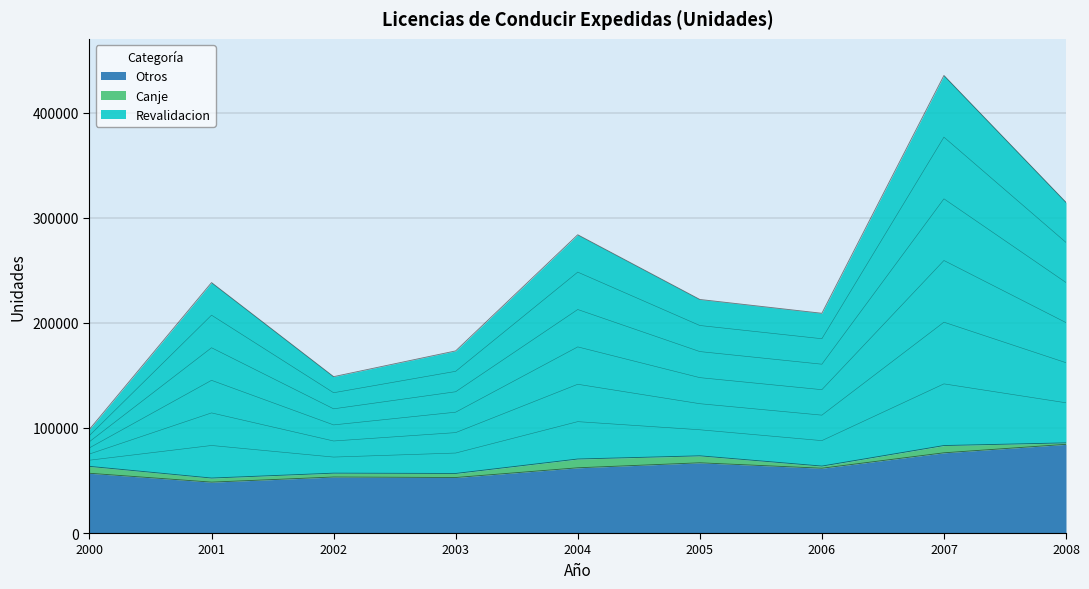

What is the minimum value for Revalidacion?

98759